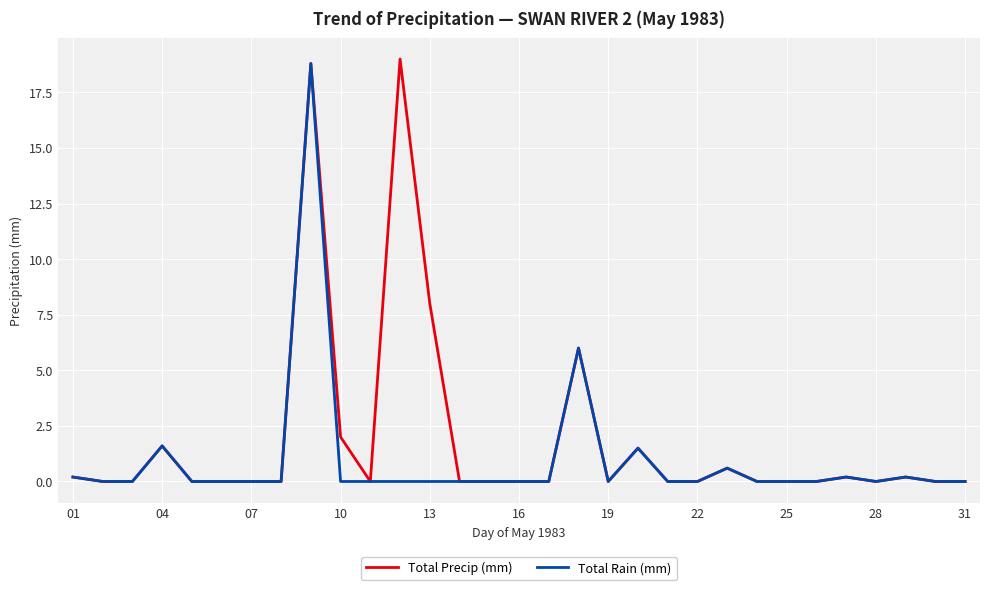

Which series has the largest range (max minus min)?

Total Precip (mm)